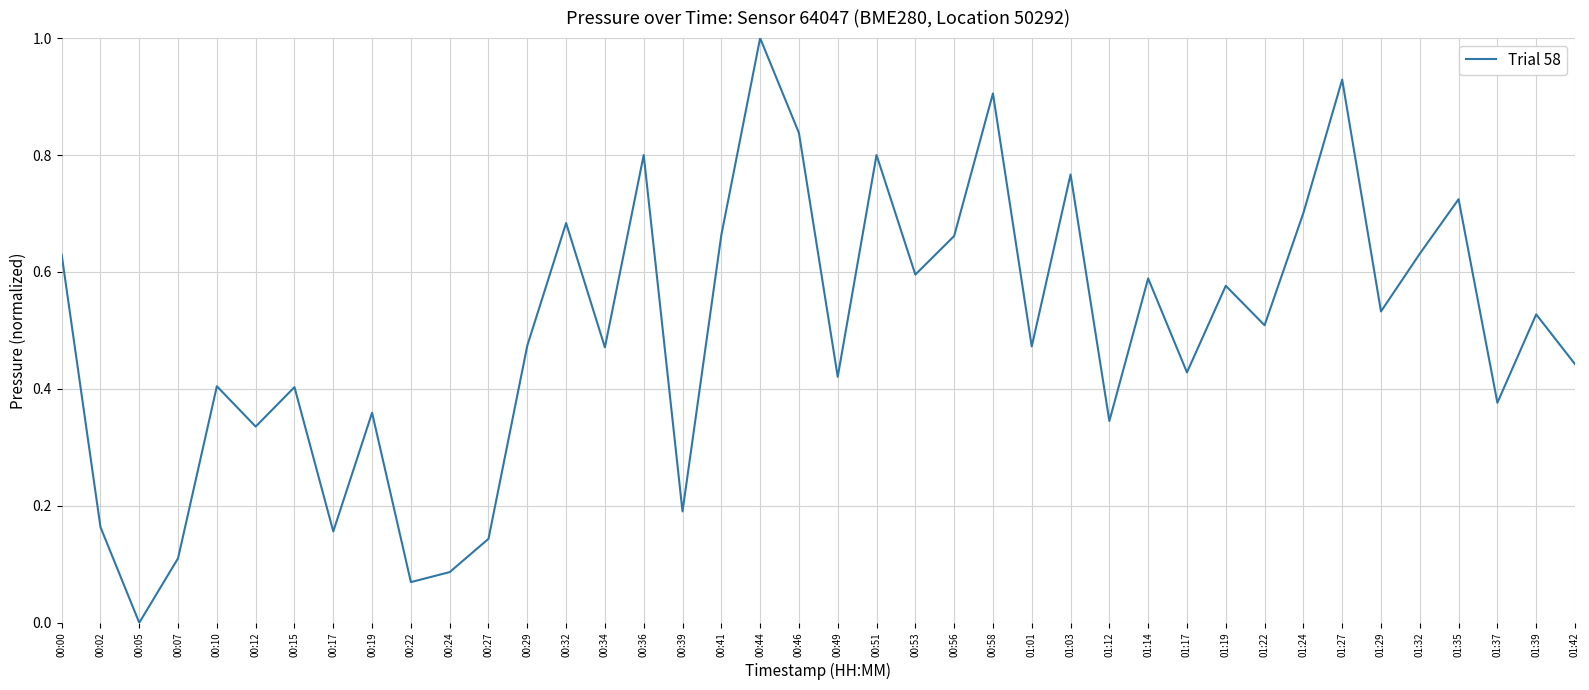

Which label corresponds to the largest value in the chart?

00:44